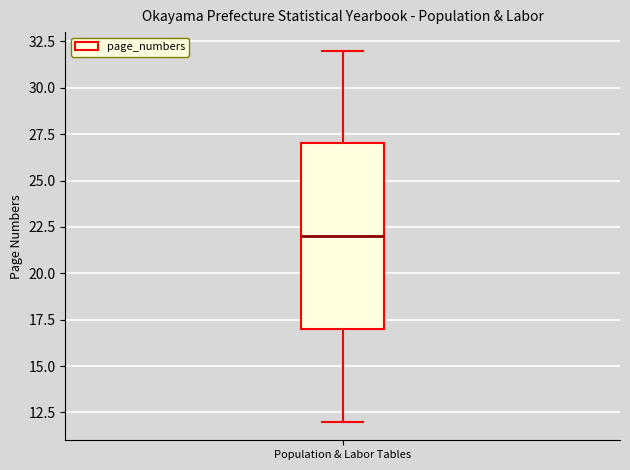

Read this box plot against the y-axis: the position of the median line, the range covered by the box, and the ends of both whiskers. The values are not printed on the chart, so give them approximately, as read against the axis.

median 22, box 17 to 27, whiskers 12 to 32